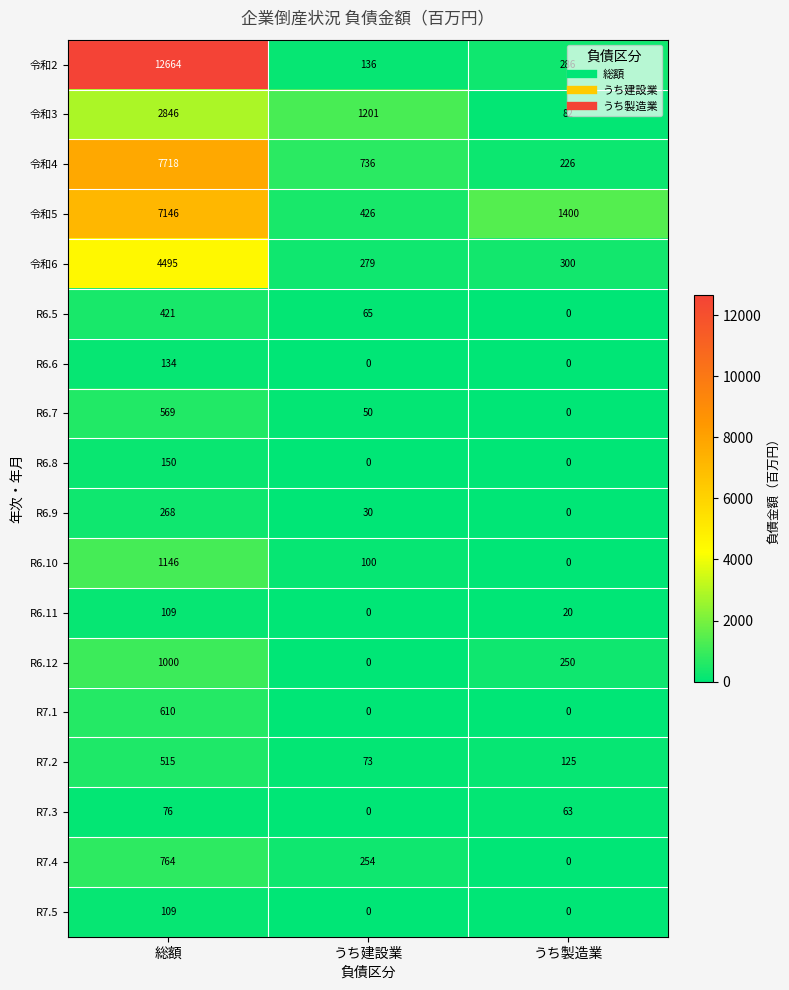

What is the average value of the R6.9 series?

99